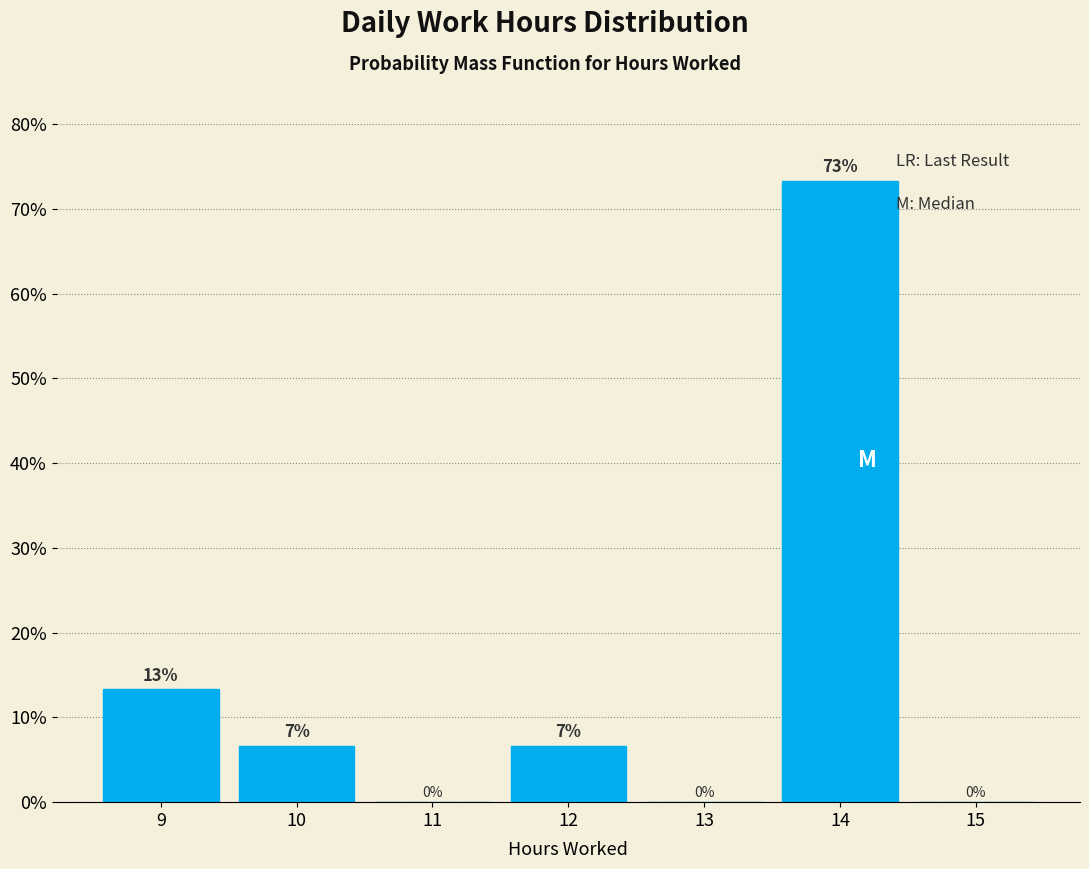

Over which range of the x-axis is the bar tallest?

13.5 to 14.5